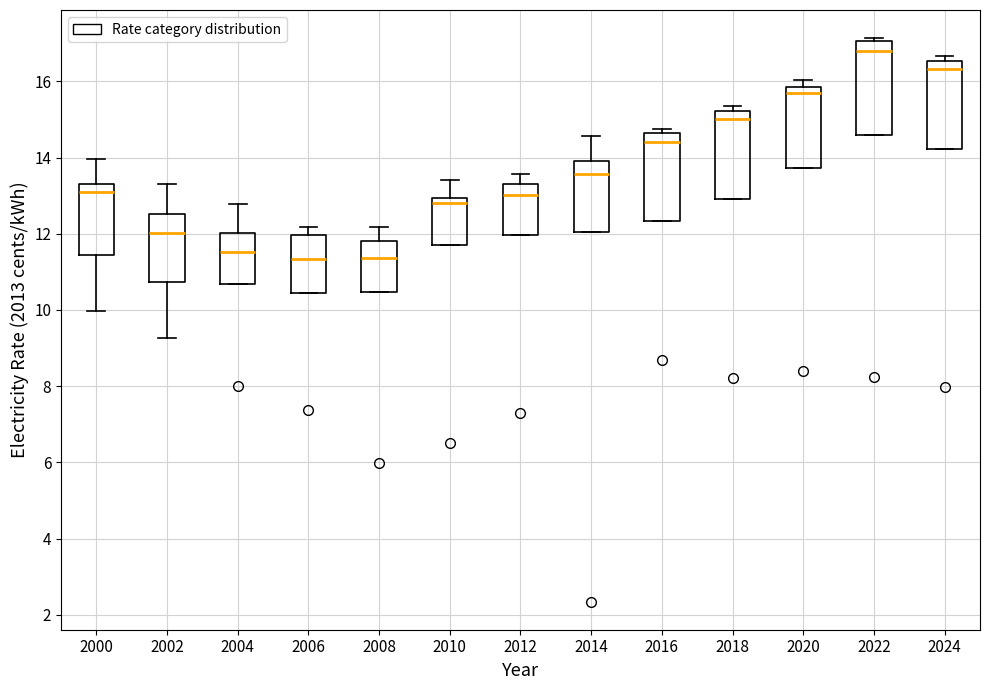

Reading left to right, transcribe this box plot: for each box, give where its median line is, the range the box spans, and where its two whiskers end, as read against the y-axis. The values are not printed on the chart, so give them approximately, as read against the axis.

2000: median 13.0, box 11.4 to 13.4, whiskers 10.0 to 14.0
2002: median 12.0, box 10.8 to 12.6, whiskers 9.2 to 13.4
2004: median 11.6, box 10.6 to 12.0, whiskers 10.6 to 12.8
2006: median 11.4, box 10.4 to 12.0, whiskers 10.4 to 12.2
2008: median 11.4, box 10.4 to 11.8, whiskers 10.4 to 12.2
2010: median 12.8, box 11.6 to 13.0, whiskers 11.6 to 13.4
2012: median 13.0, box 12.0 to 13.4, whiskers 12.0 to 13.6
2014: median 13.6, box 12.0 to 14.0, whiskers 12.0 to 14.6
2016: median 14.4, box 12.4 to 14.6, whiskers 12.4 to 14.8
2018: median 15.0, box 13.0 to 15.2, whiskers 13.0 to 15.4
2020: median 15.6, box 13.8 to 15.8, whiskers 13.8 to 16.0
2022: median 16.8, box 14.6 to 17.0, whiskers 14.6 to 17.2
2024: median 16.4, box 14.2 to 16.6, whiskers 14.2 to 16.6 (just above the box's upper edge)